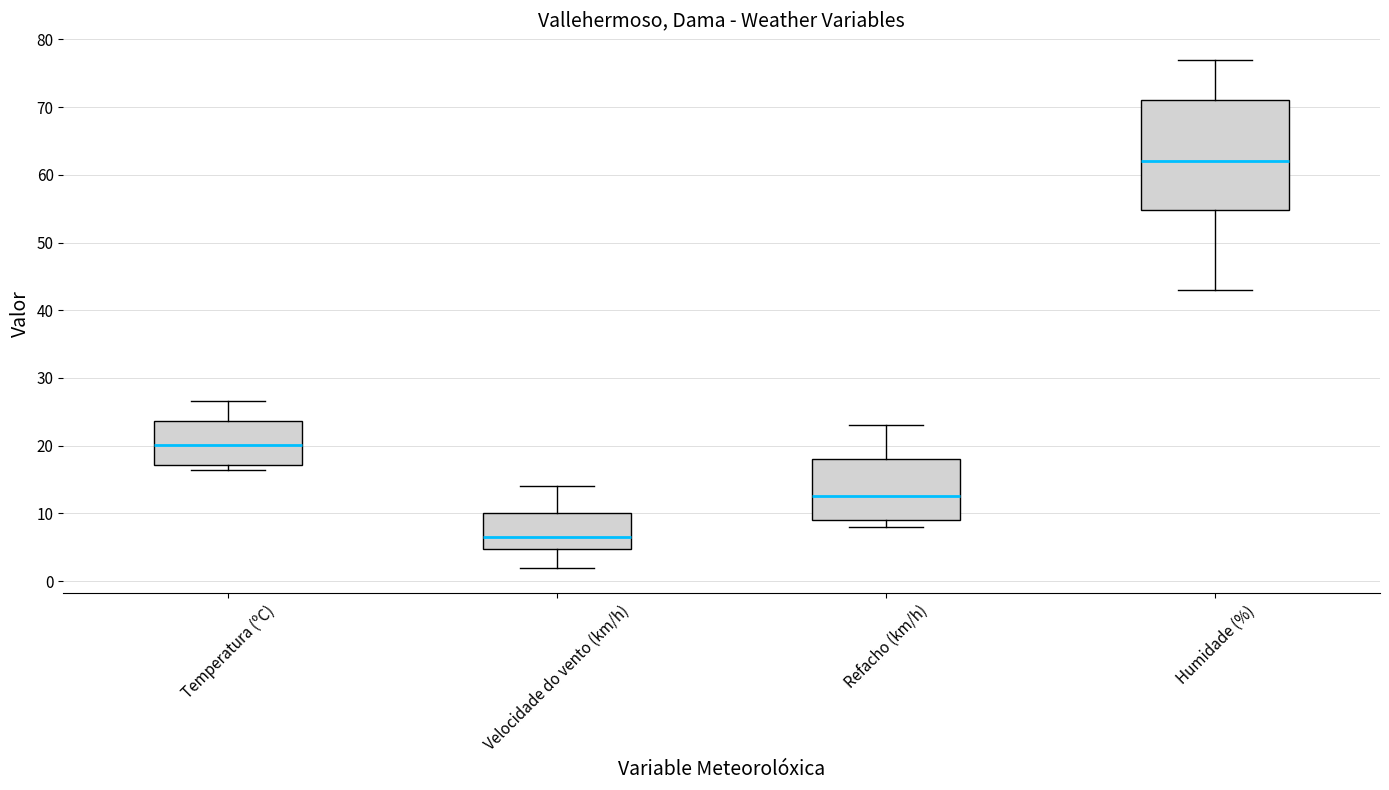

Which box is the tallest, from its lower edge to its upper edge?

Humidade (%)